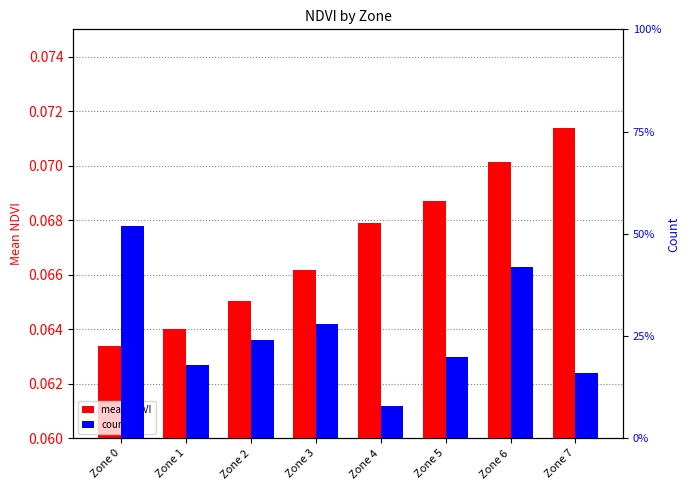

How many data points in count are less than 24?

4